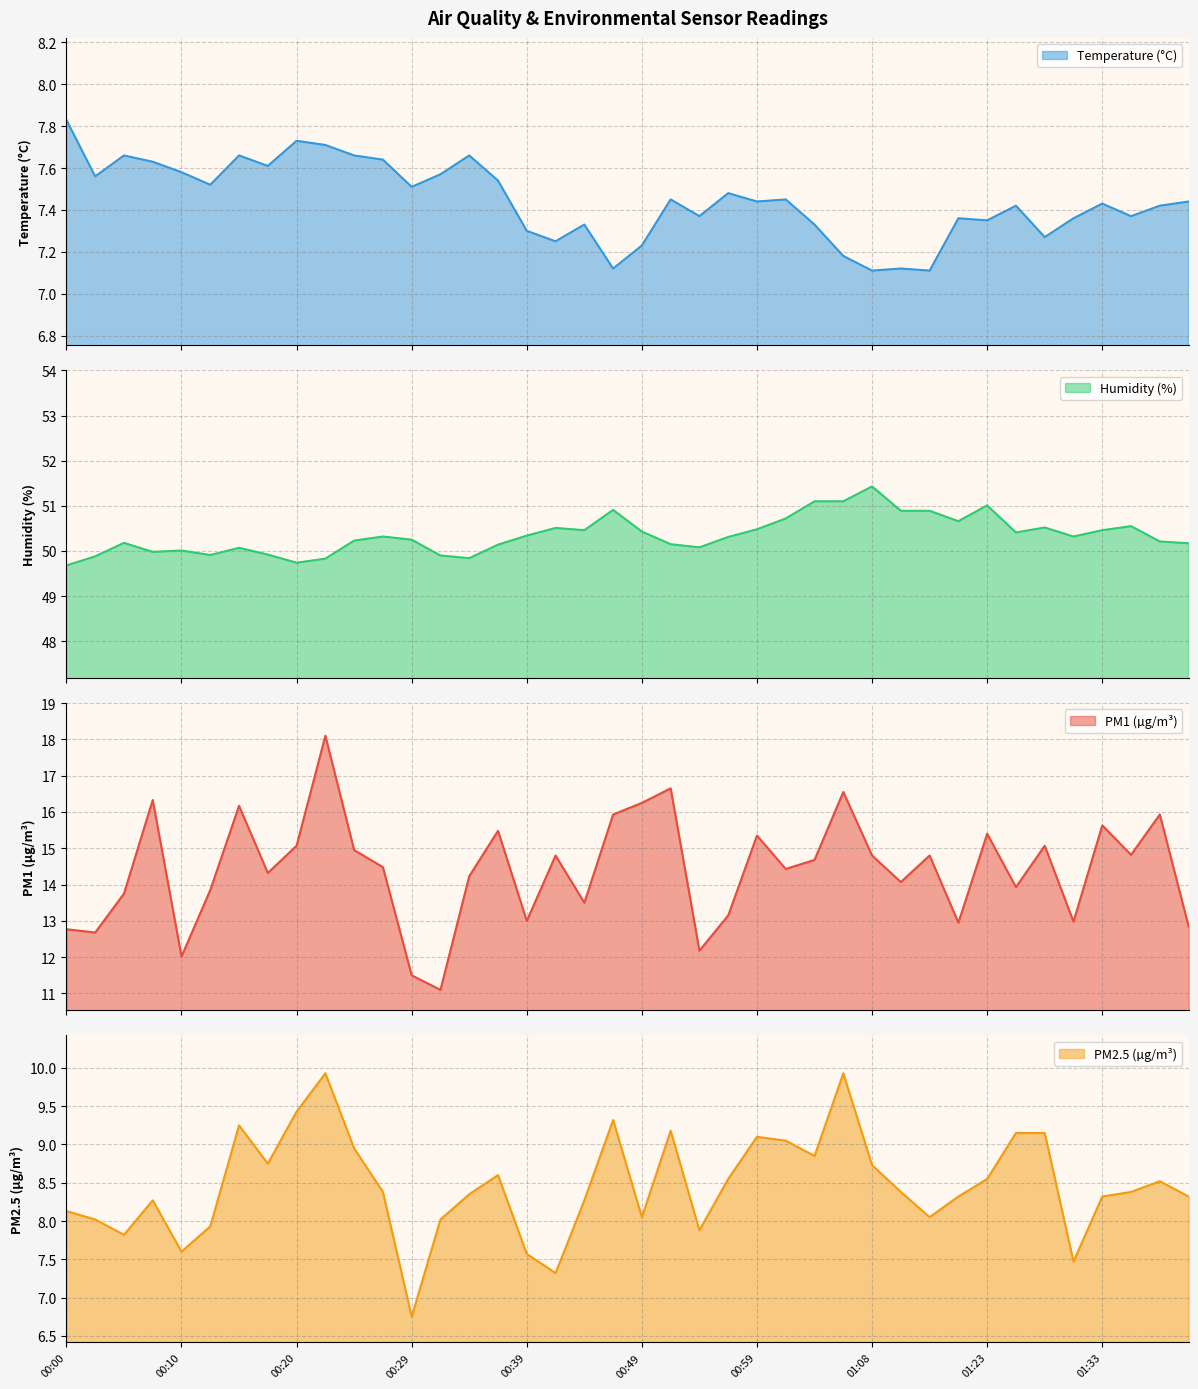

What is the label of the 10th point from the left?

00:22